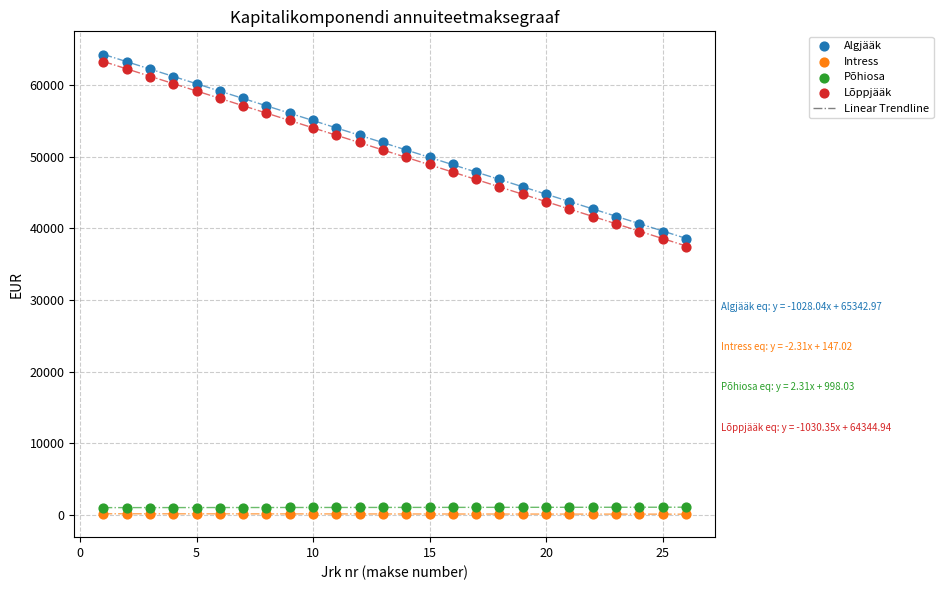

Which series has the largest Y range (max minus min)?

Lõppjääk